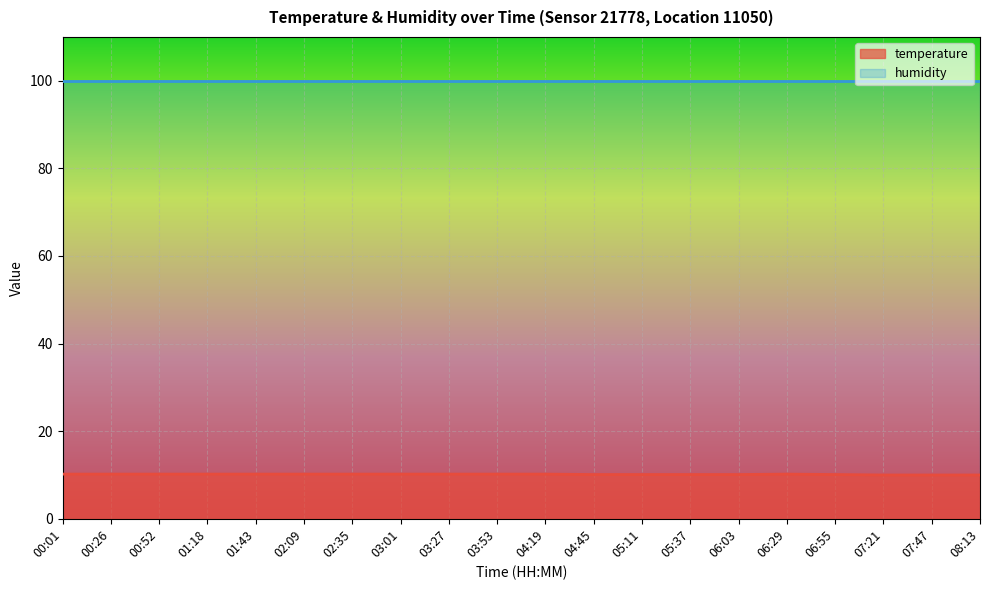

How many series are shown in this chart?

2